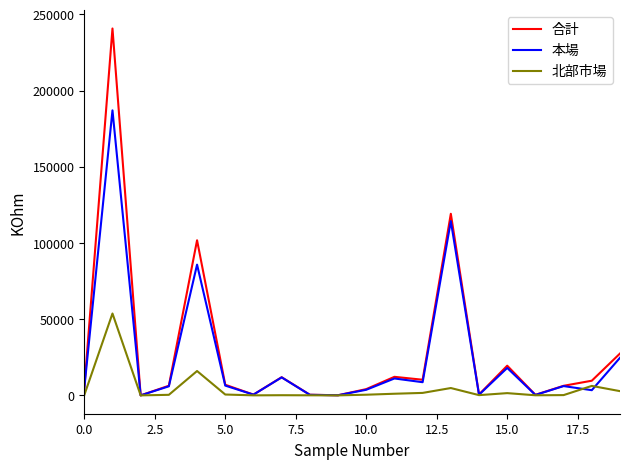

What is the maximum value for 本場?

187009